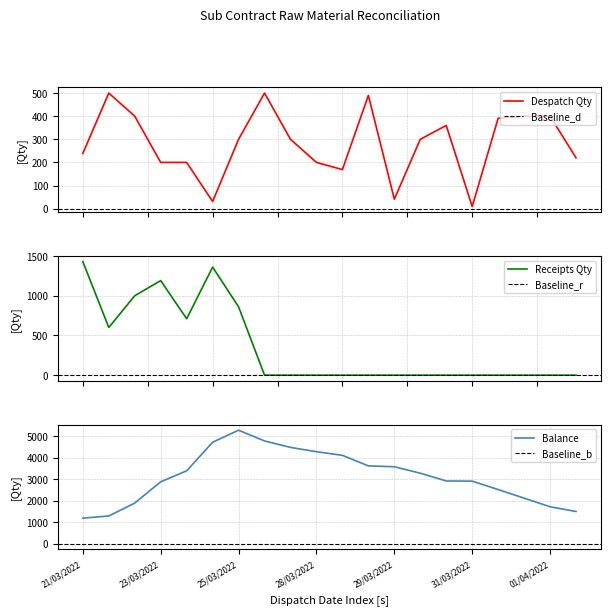

In Despatch Qty, how many points are higher than both neighbors (excluding endpoints)?

4